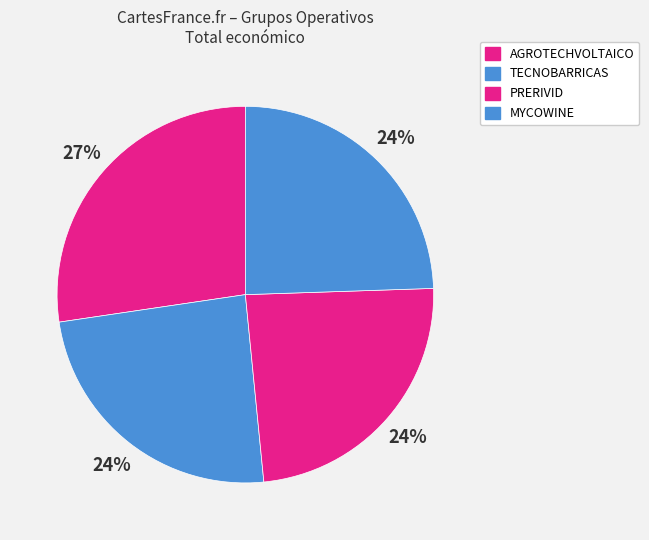

What percentage is the MYCOWINE slice, to the nearest percent?

24%